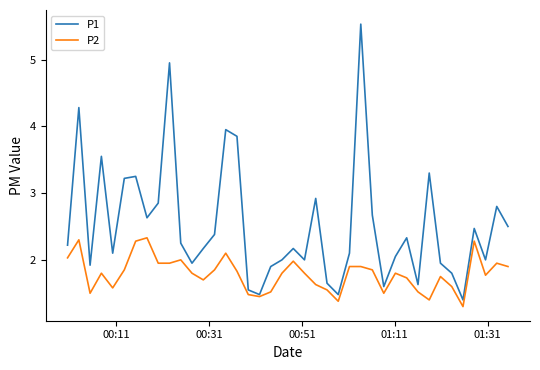

What is the maximum value for P2?

2.3